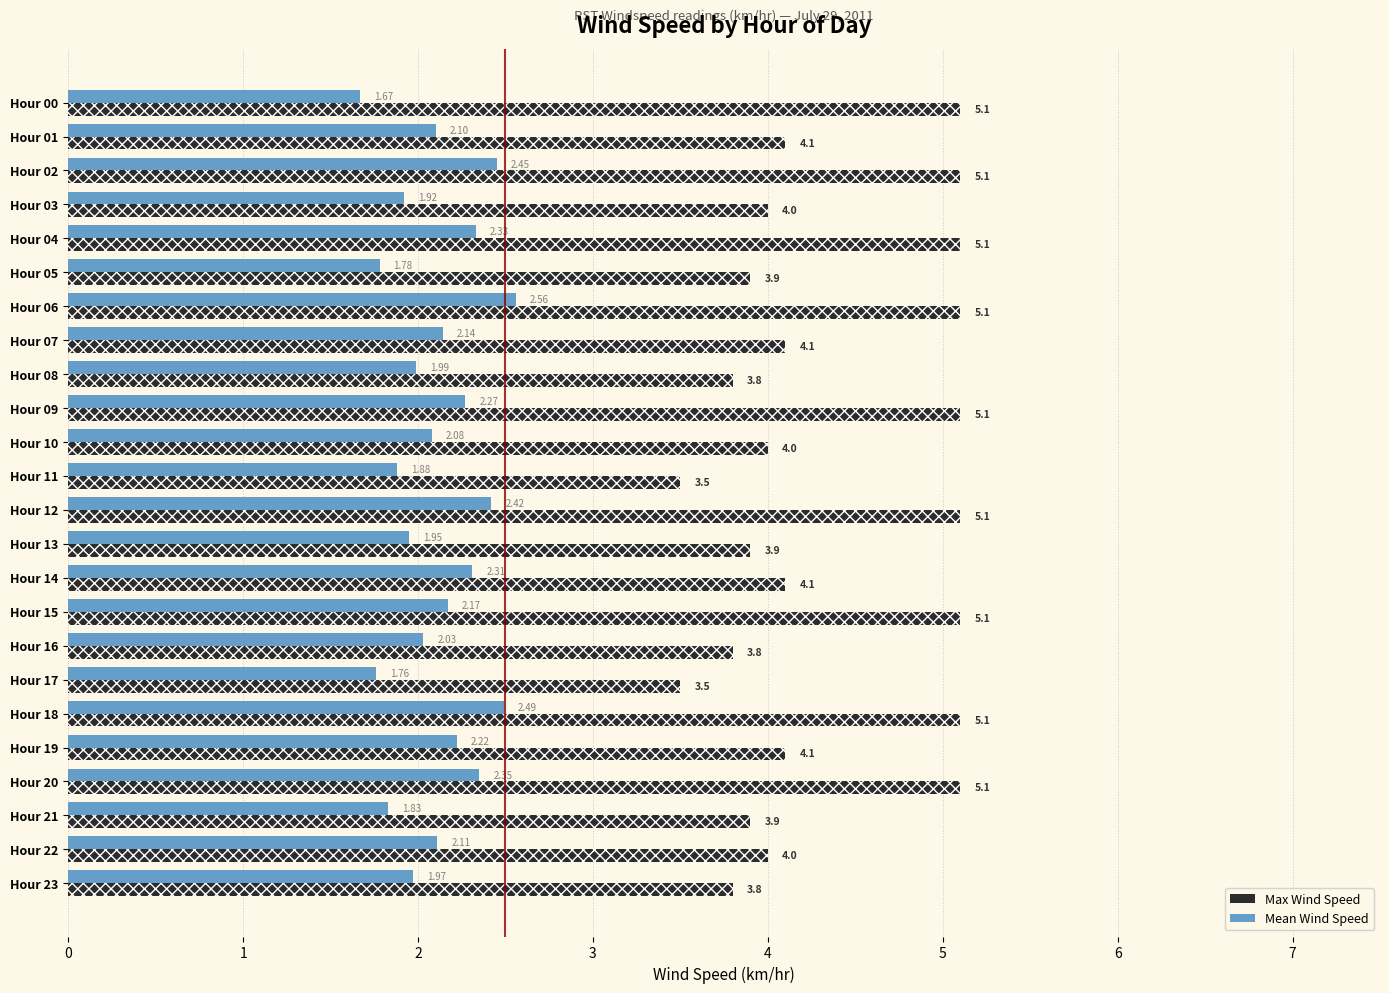

What is the sum of the Mean Wind Speed values at 6 and 21?

4.4